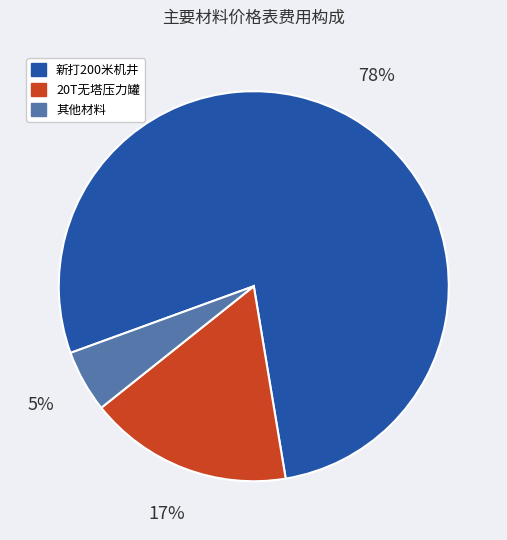

Which has a higher value, 新打200米机井 or 20T无塔压力罐?

新打200米机井